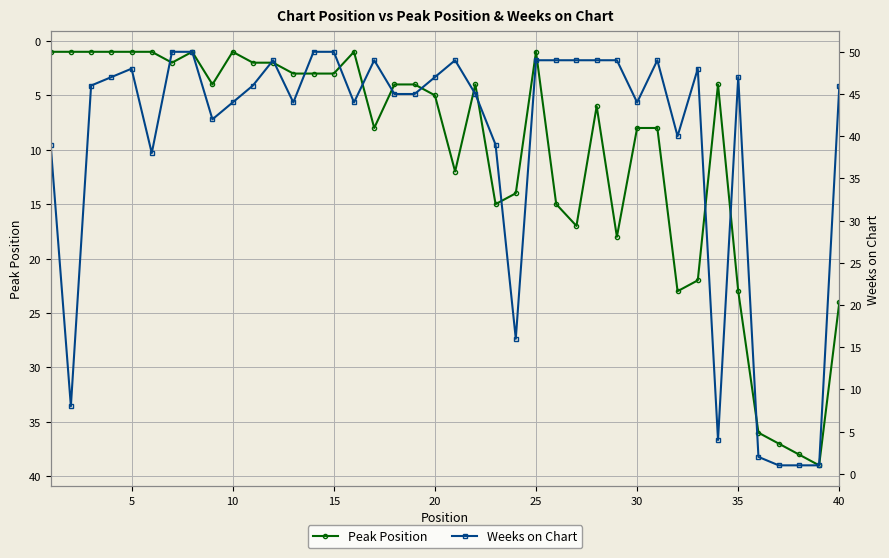

Is it true that Peak Position equals 8 at 30?

True